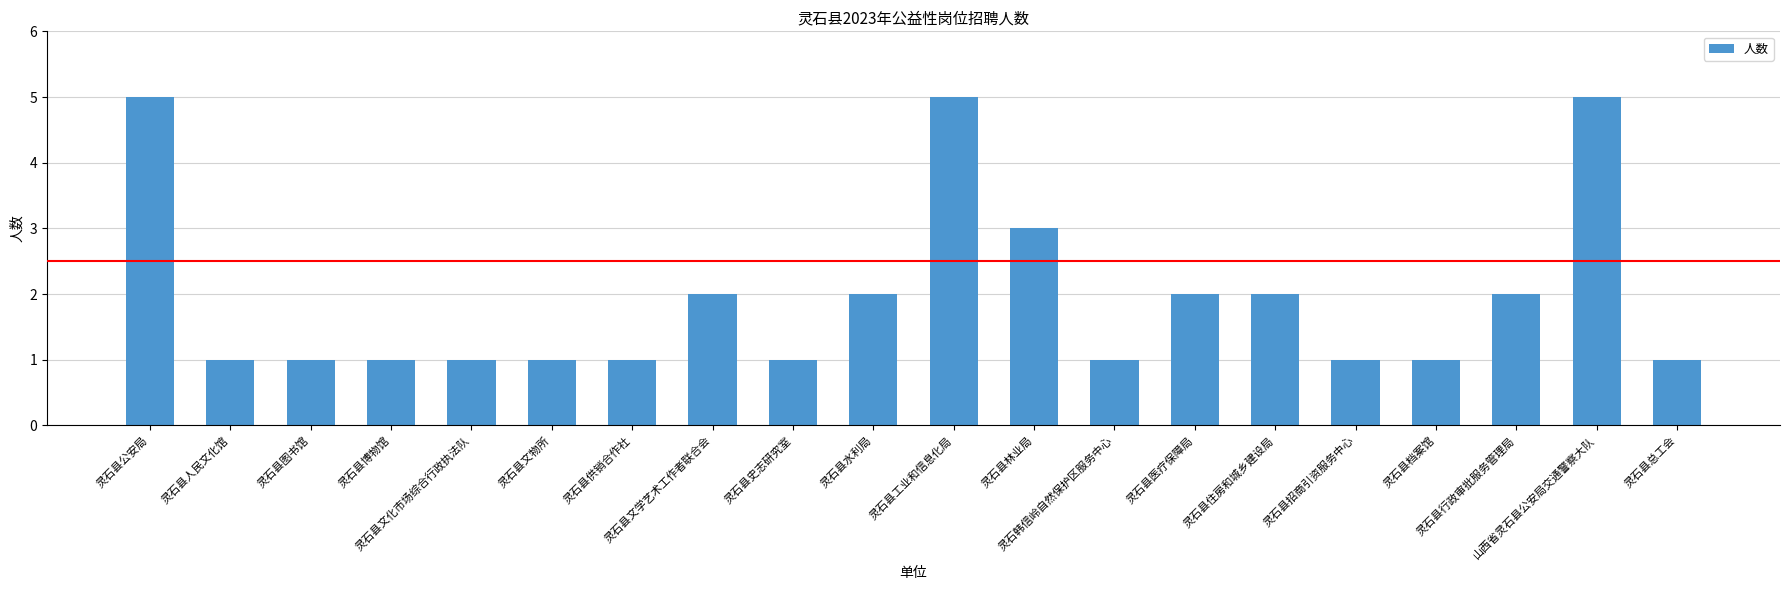

What is the ratio of the value at 灵石县文学艺术工作者联合会 to the value at 灵石县住房和城乡建设局?

1.0